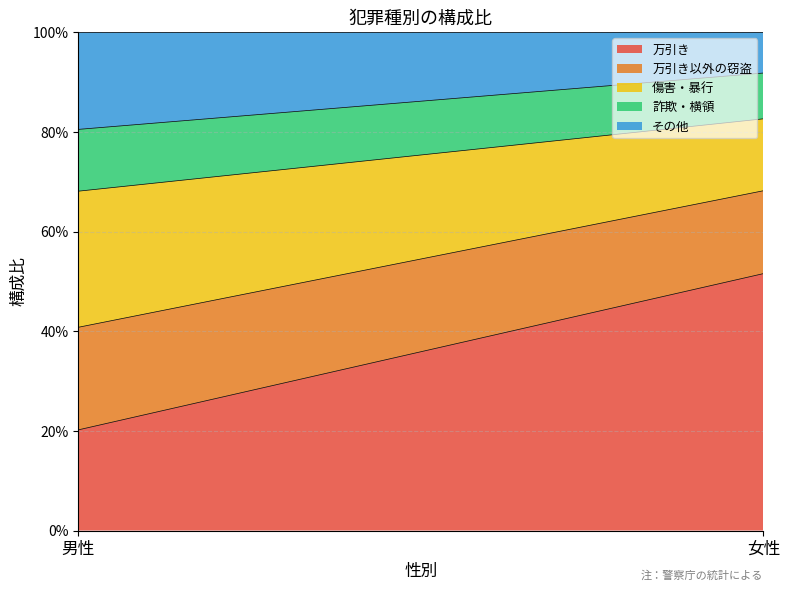

What is the total value across all series at 女性?

1.0